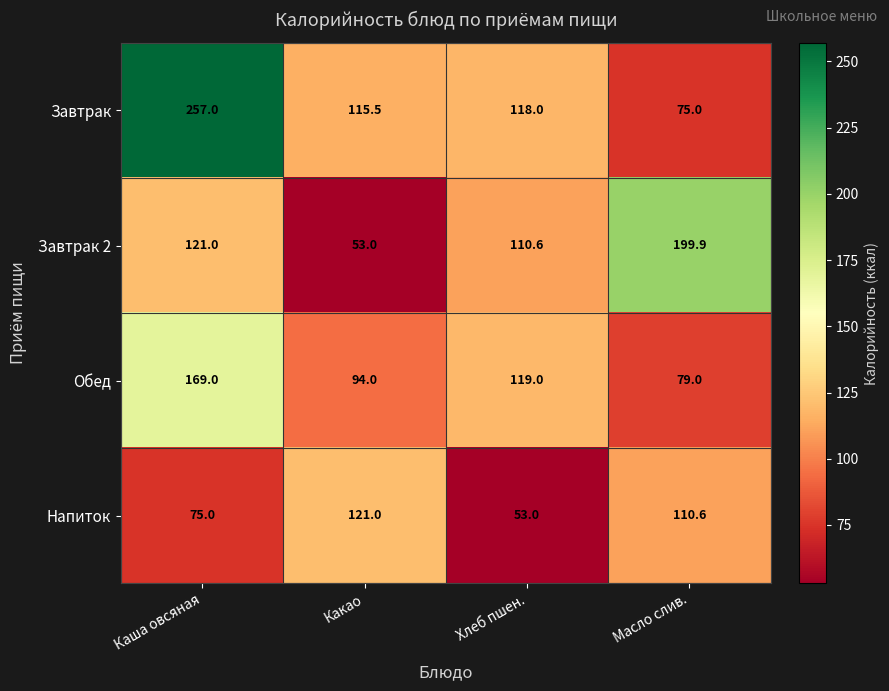

Between Каша овсяная and Хлеб пшен., which series saw the biggest shift?

Завтрак